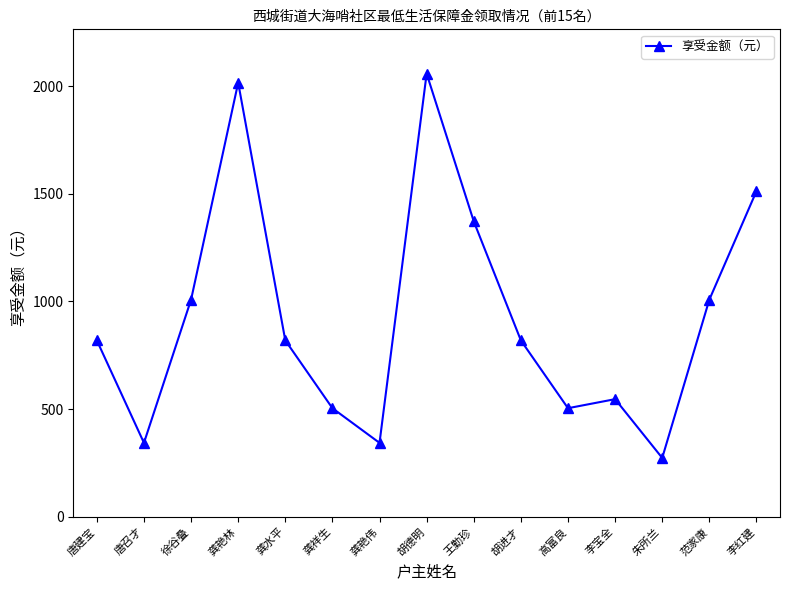

True or false: the data shows 230 at 唐召才.

False